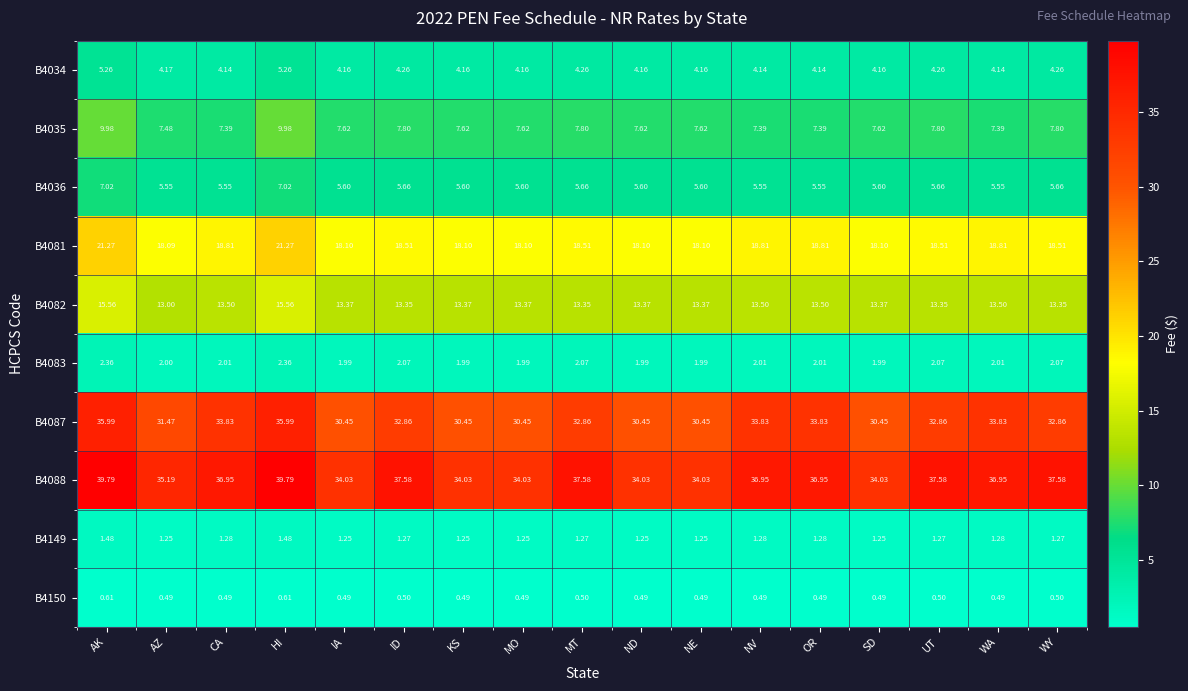

Is the value of B4082 at MT greater than the value of B4088 at SD?

No